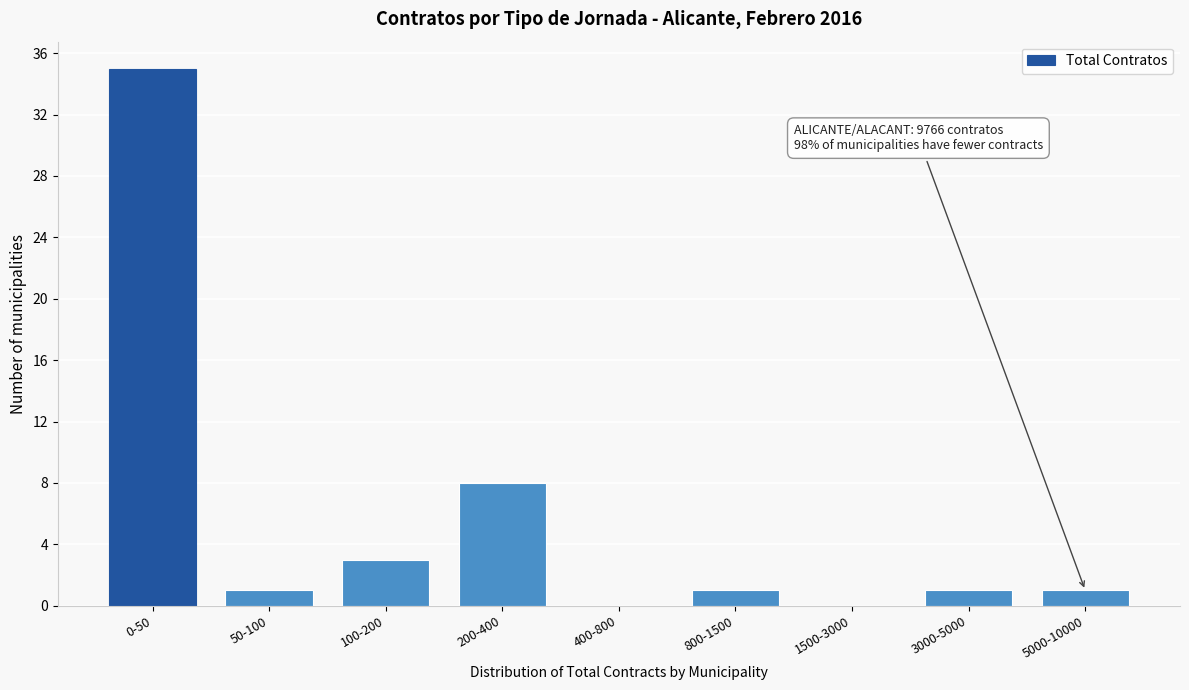

Reading right to left, transcribe all the data shown in this chart.

5000-10000=1	3000-5000=1	1500-3000=0	800-1500=1	400-800=0	200-400=8	100-200=3	50-100=1	0-50=35